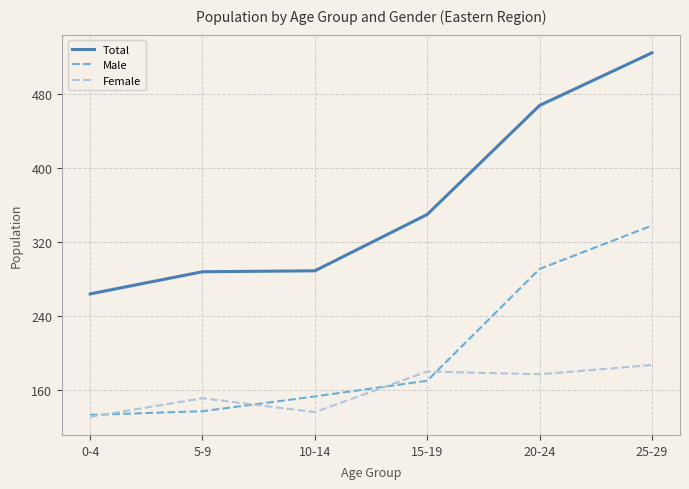

True or false: Female and Total intersect in this chart.

False